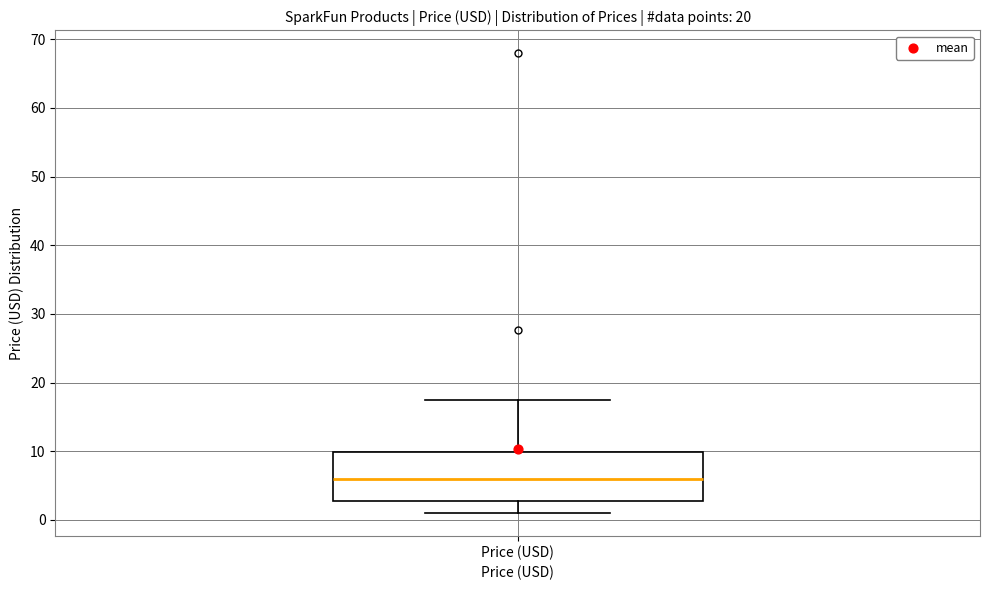

Where does the lower whisker of the box for Price (USD) end on the y-axis? The values are not printed on the chart, so give them approximately, as read against the axis.

1